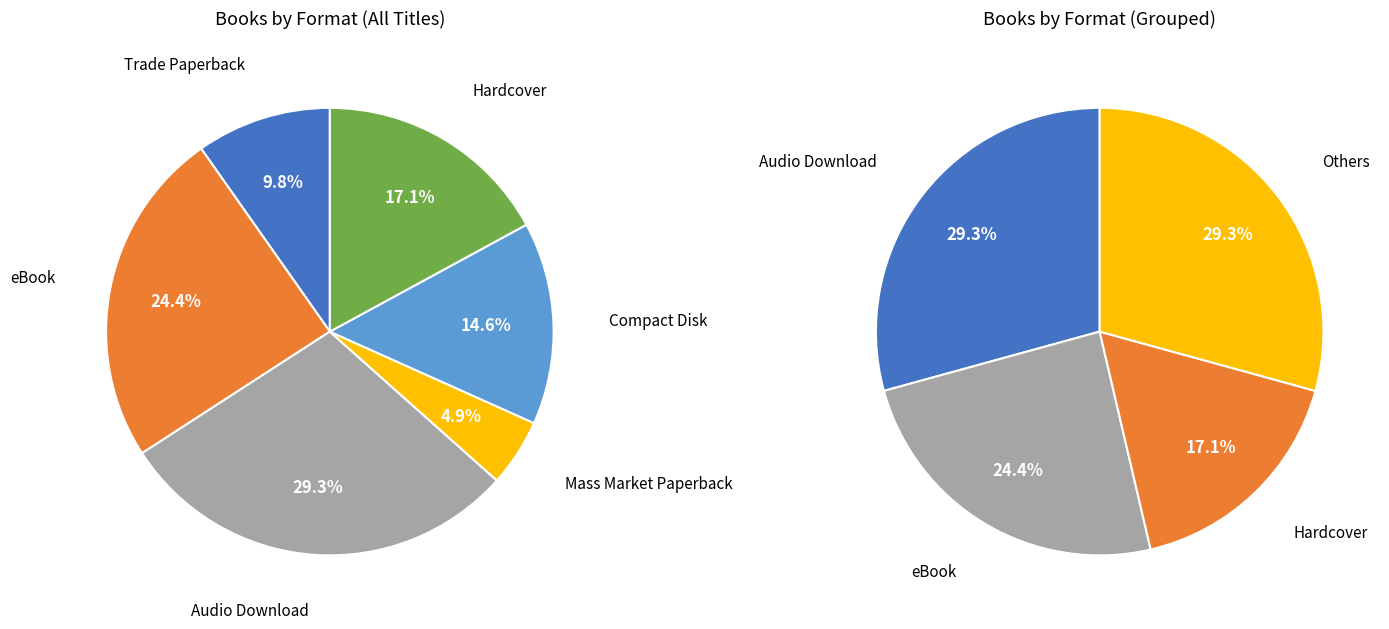

How many slices are in this pie chart?

6